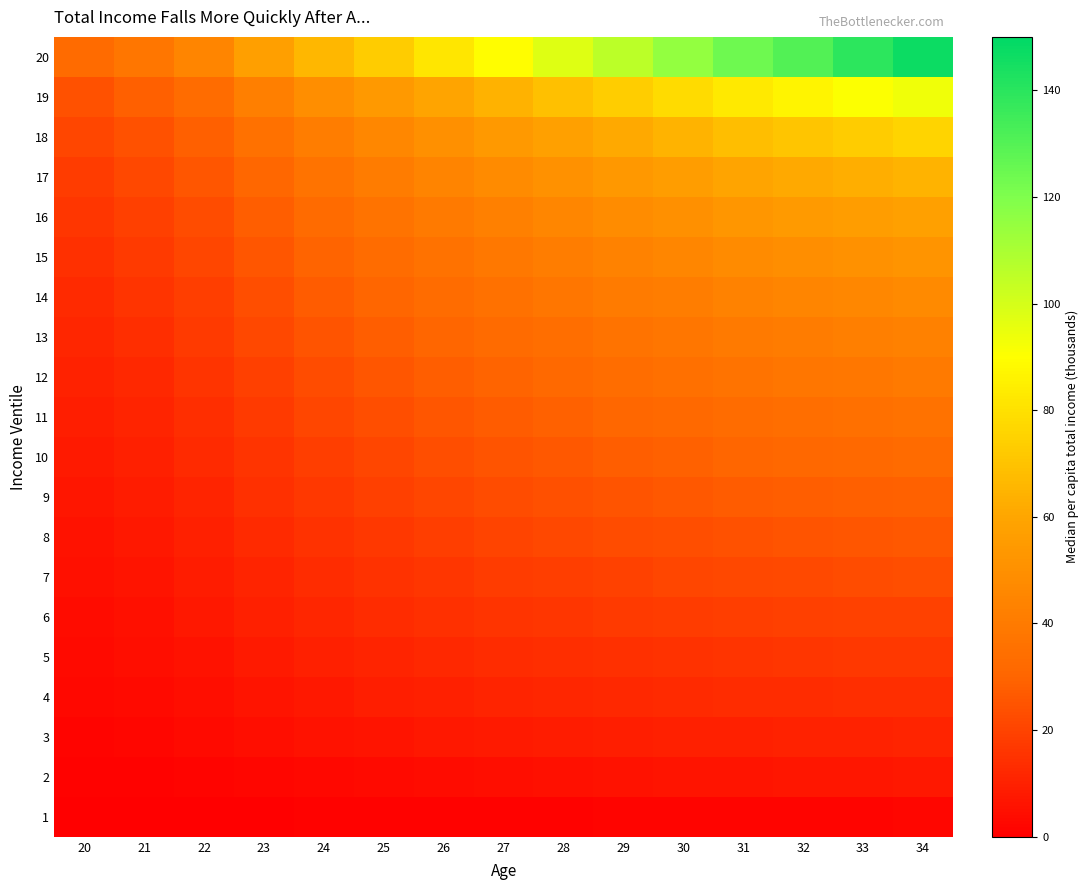

What is the greatest value displayed?

146.8